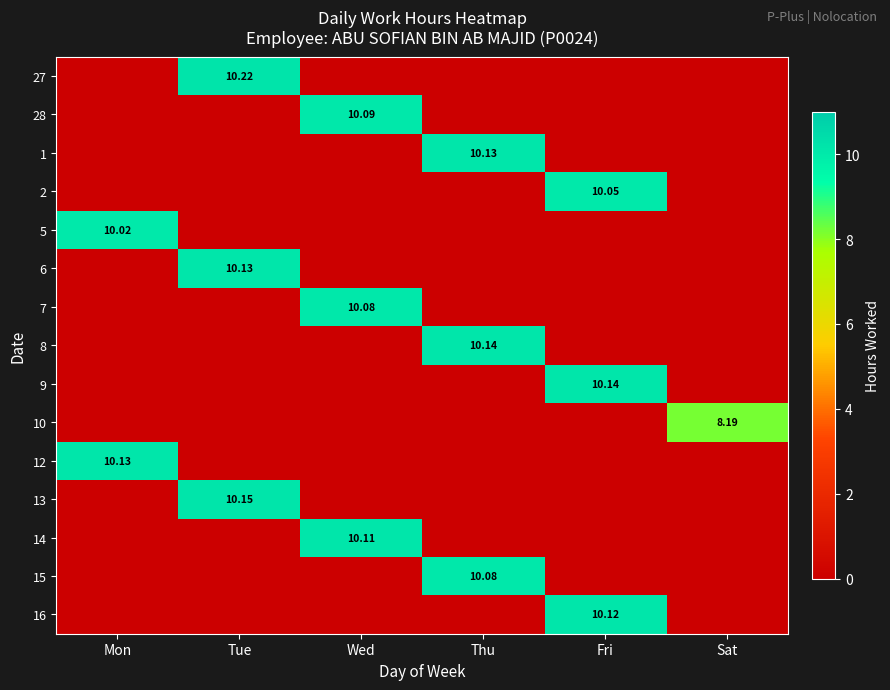

What is the total value across all series at Fri?

30.3